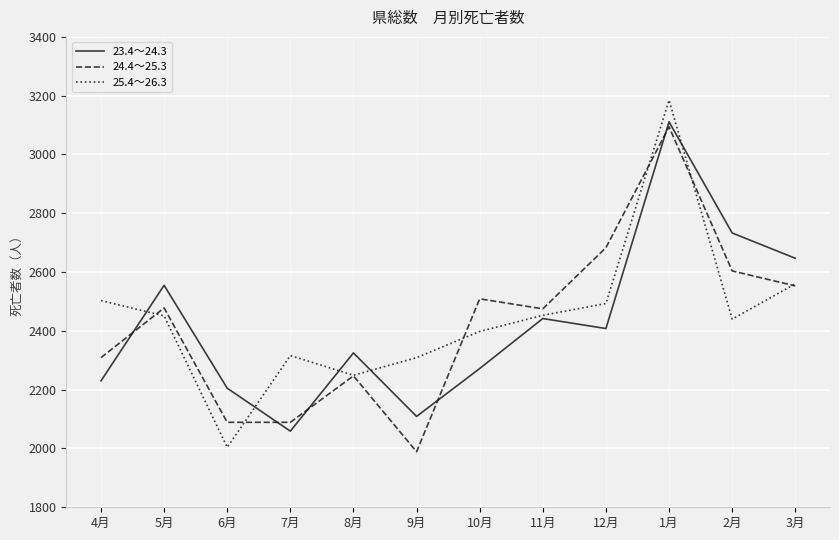

At which label is 23.4～24.3 closest to 2585?

5月